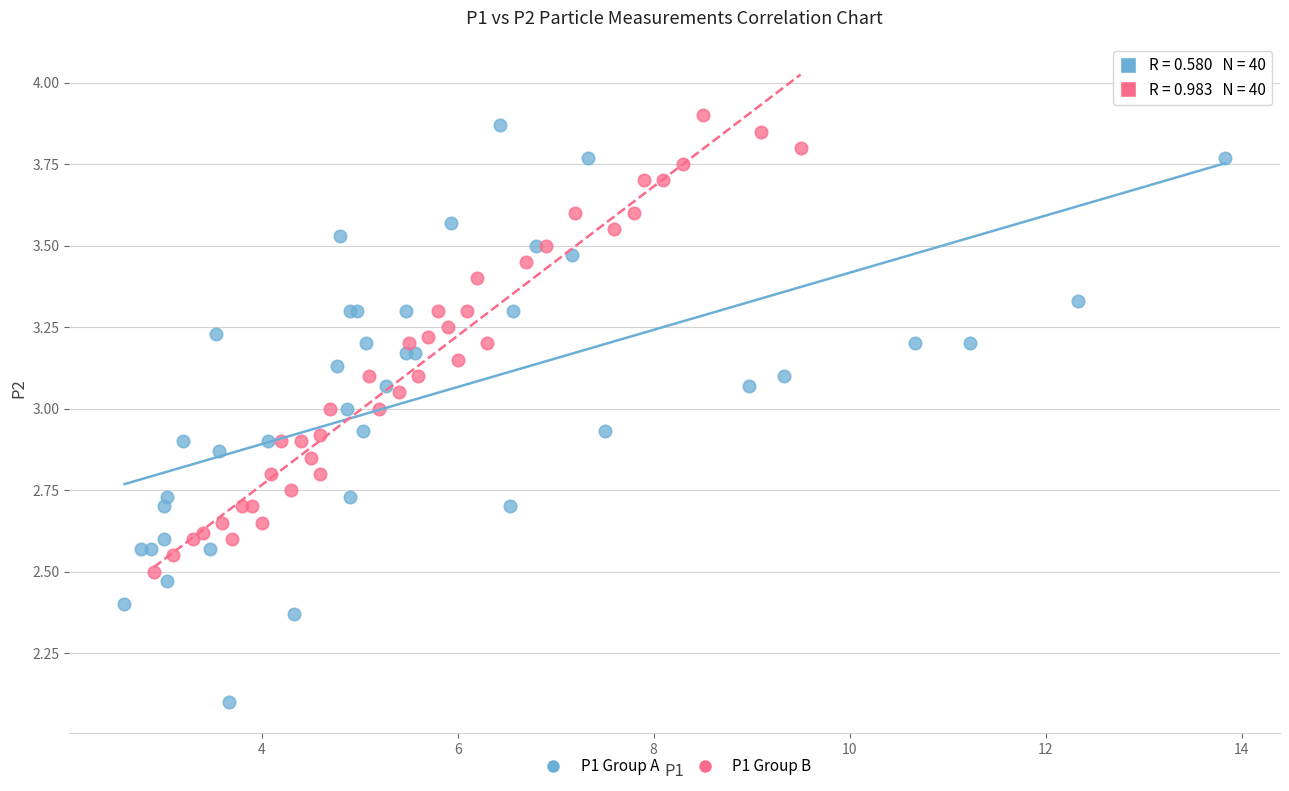

Which series has the widest spread of Y values?

P1 Group A